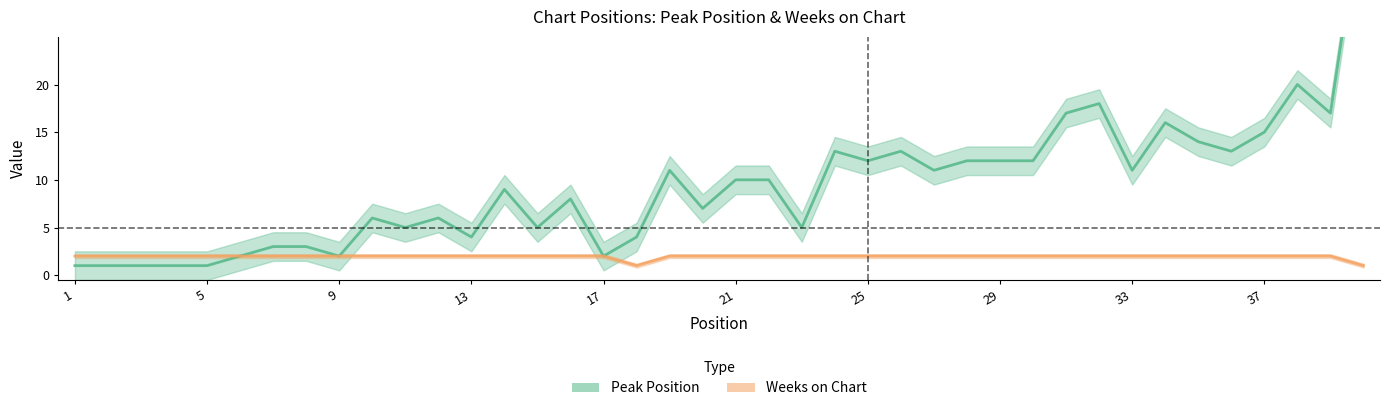

What is the spread (max minus min) of values at 28?

10